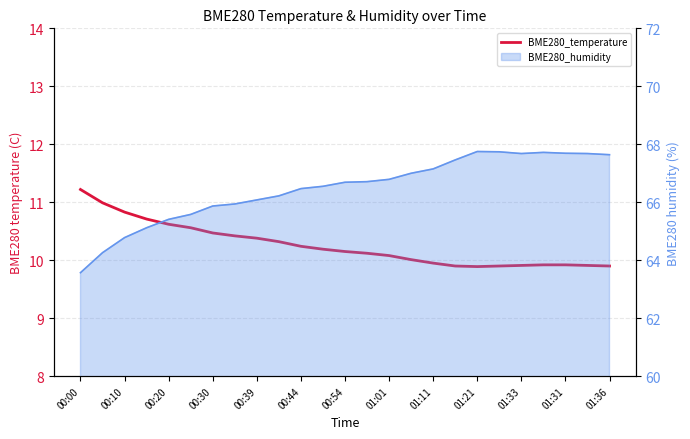

What is the average value?

10.3